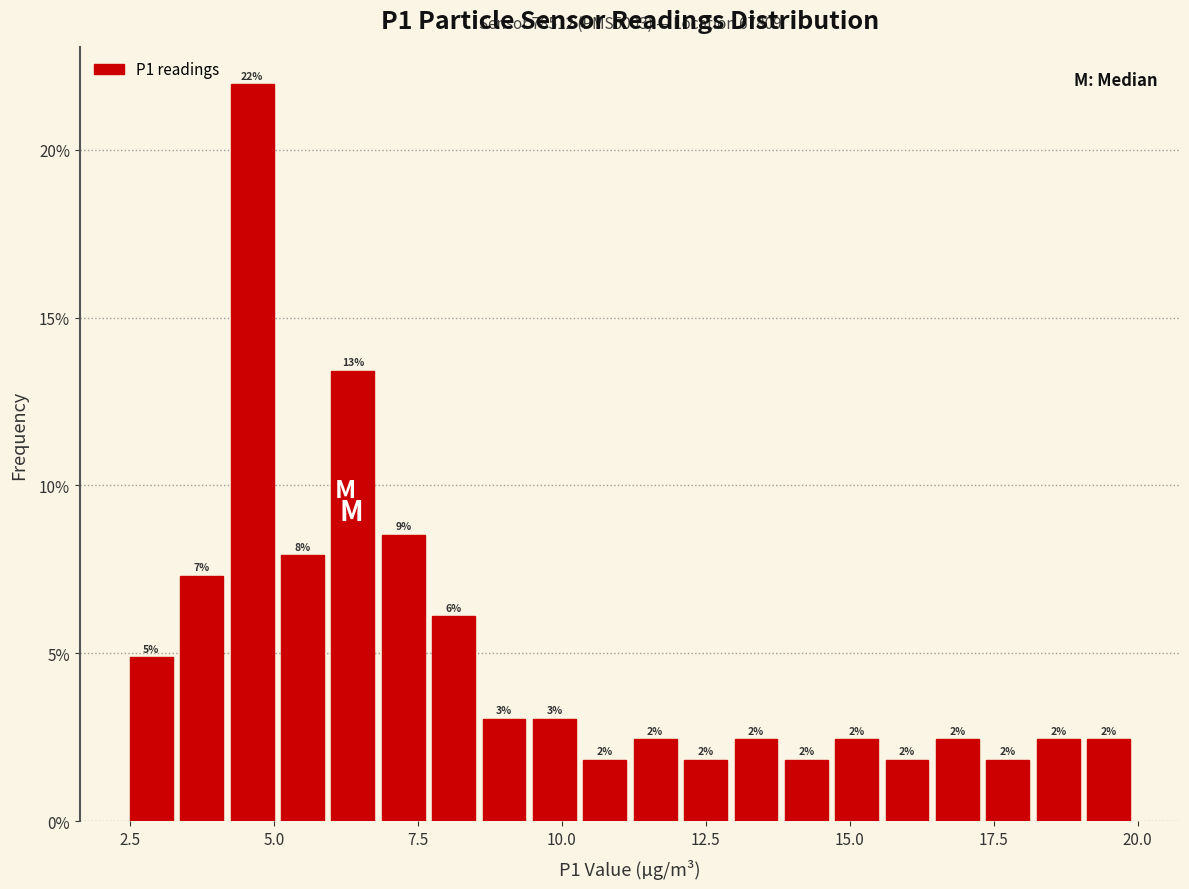

Around what value on the x-axis is the tallest bar? Give the approximate position of its centre, as read against the axis.

4.5